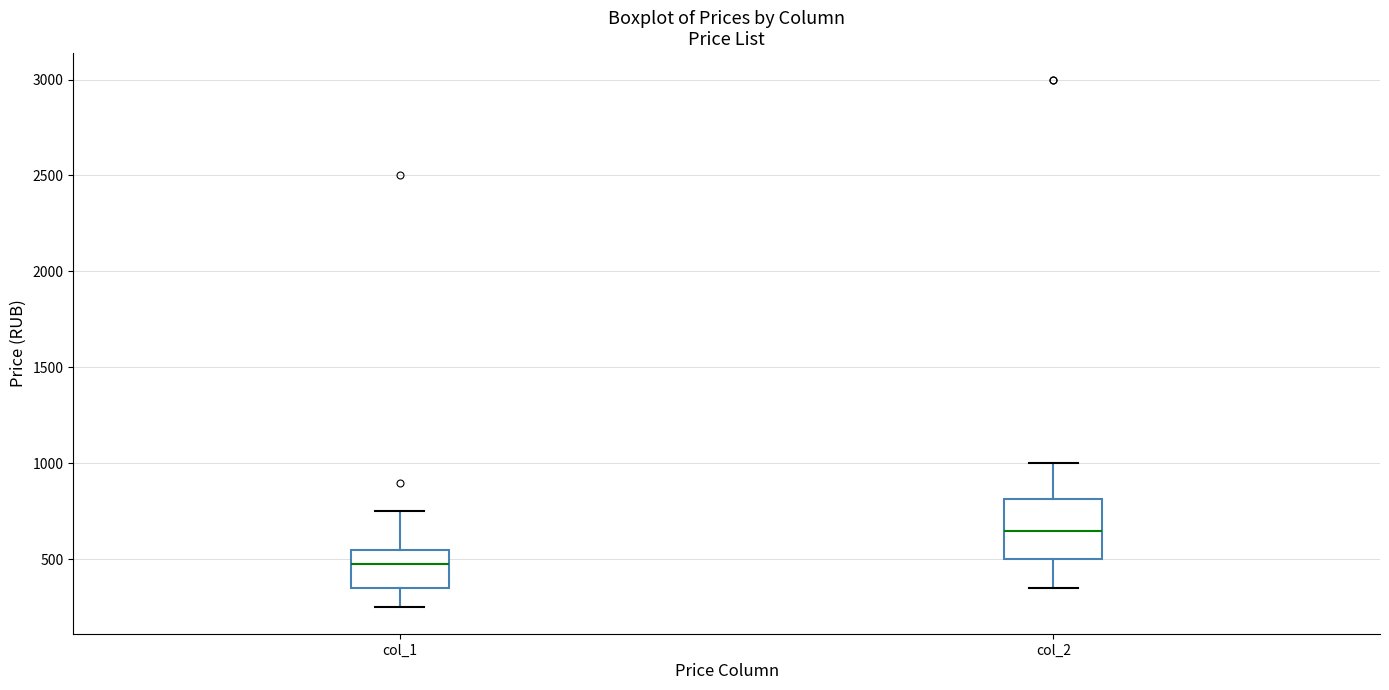

Where is the lower edge of the box for col_2 on the y-axis? The values are not printed on the chart, so give them approximately, as read against the axis.

500